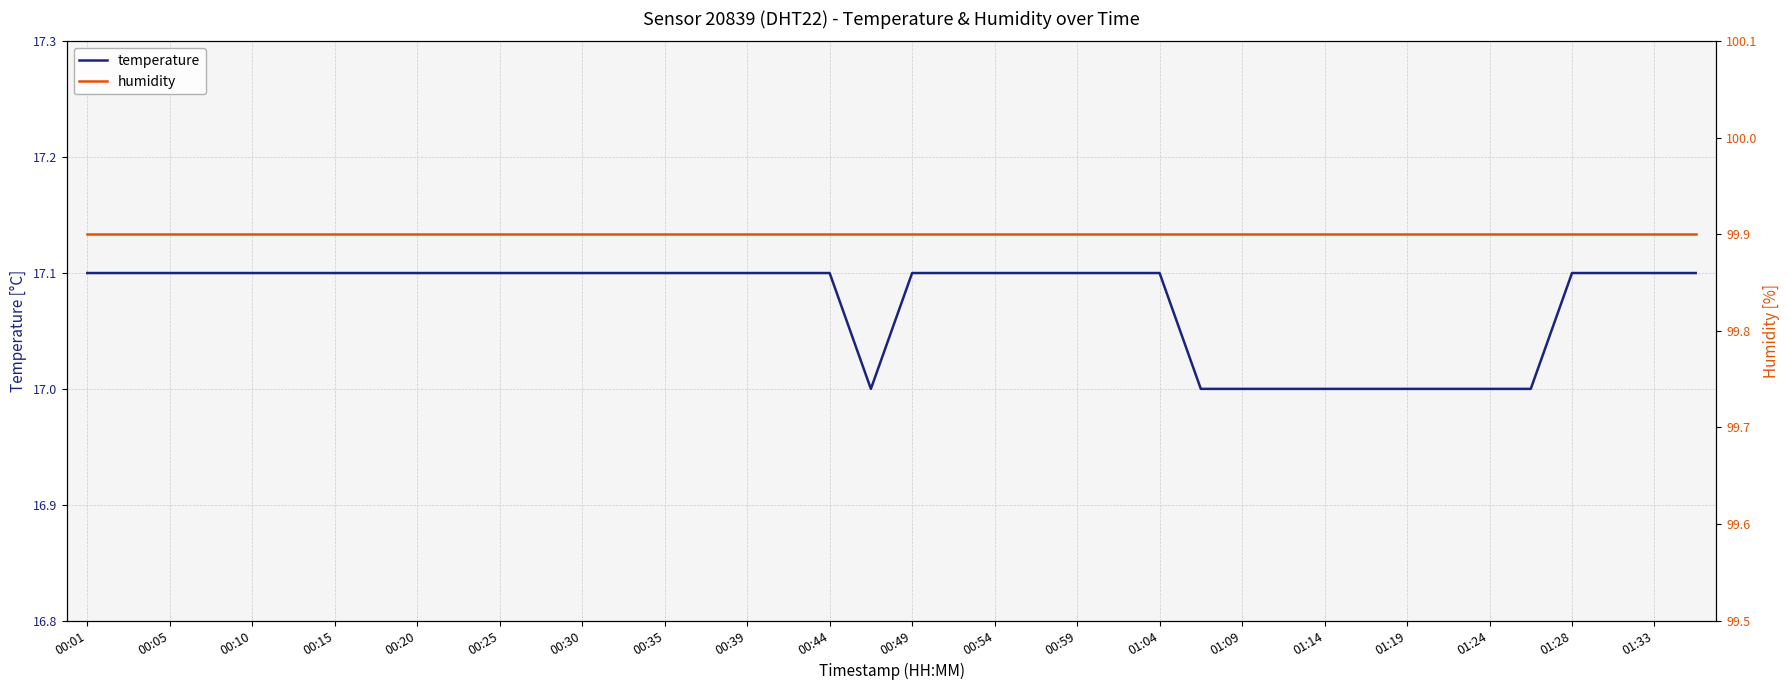

How many categories are shown in the chart?

40